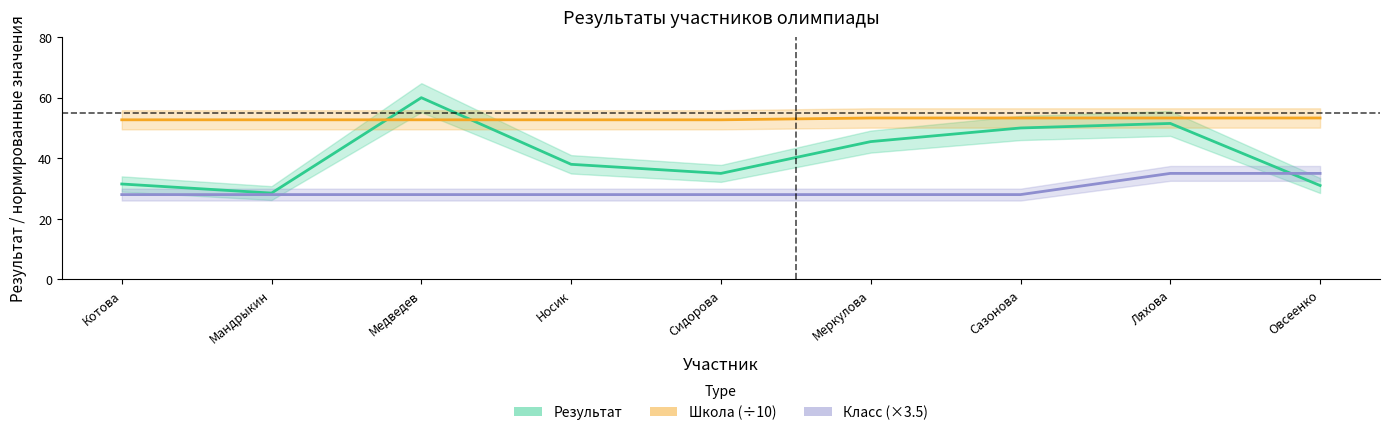

Reading left to right, extract all data points from this chart.

Результат: Котова=31.5	Мандрыкин=28.5	Медведев=60.0	Носик=38.0	Сидорова=35.0	Меркулова=45.5	Сазонова=50.0	Ляхова=51.5	Овсеенко=31.0
Школа (÷10): Котова=52.7	Мандрыкин=52.7	Медведев=52.7	Носик=52.7	Сидорова=52.7	Меркулова=53.3	Сазонова=53.3	Ляхова=53.3	Овсеенко=53.3
Класс (×3.5): Котова=28.0	Мандрыкин=28.0	Медведев=28.0	Носик=28.0	Сидорова=28.0	Меркулова=28.0	Сазонова=28.0	Ляхова=35.0	Овсеенко=35.0